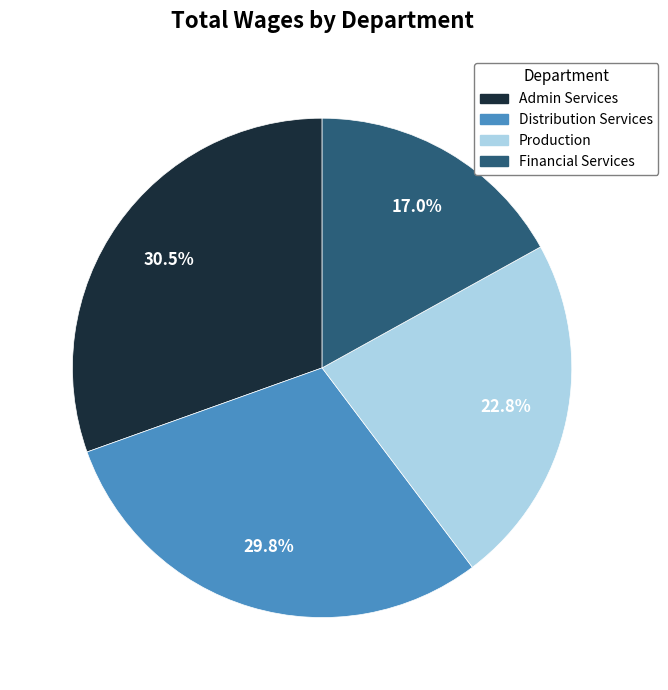

Combined, do Production and Financial Services account for over 50%?

No